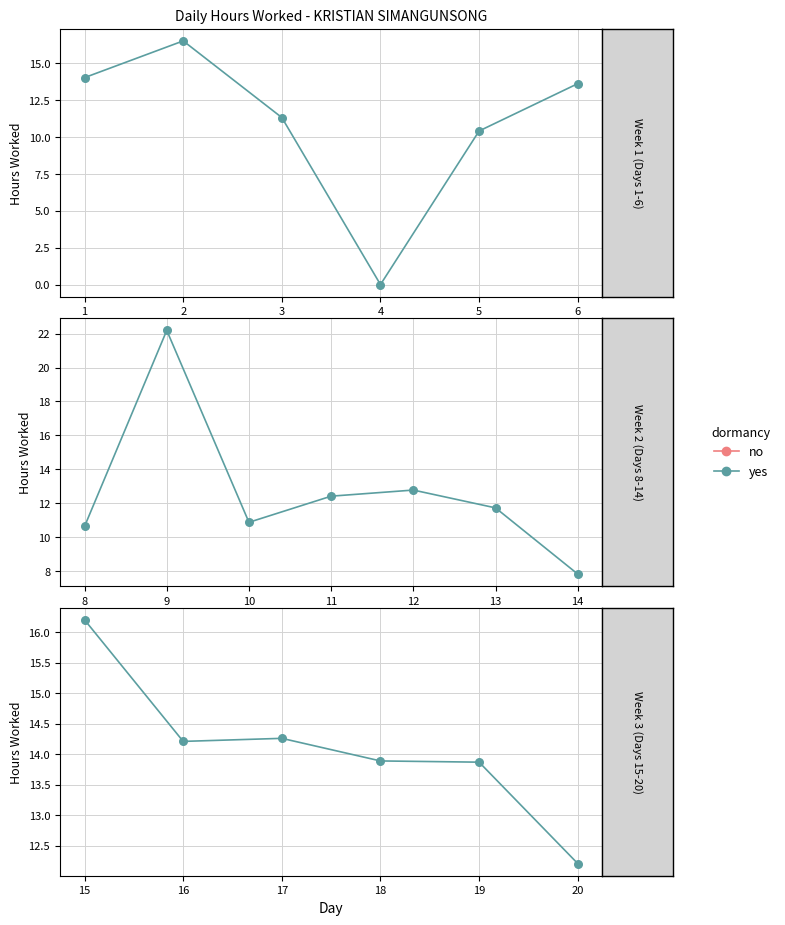

Is the value of Hours Worked at 2 greater than the value of Hours Worked (pts) at 6?

Yes